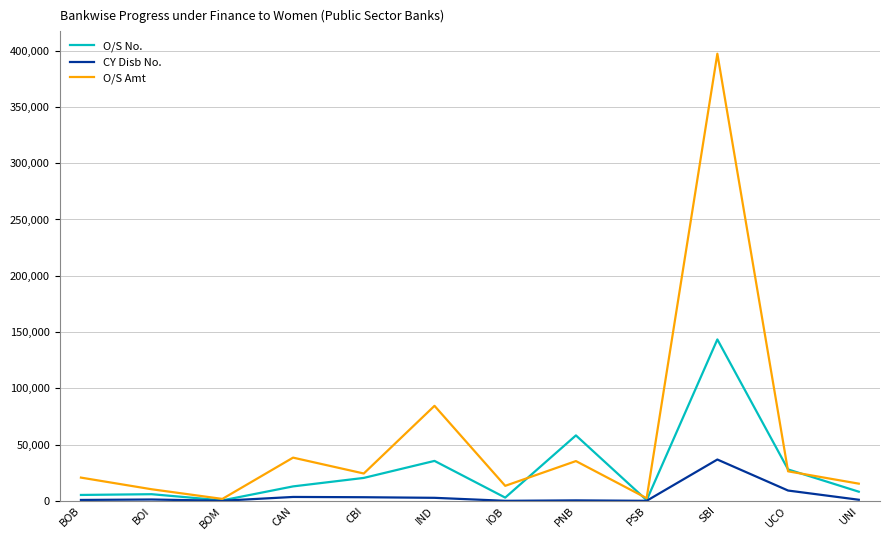

What is the smallest value displayed?

9.0